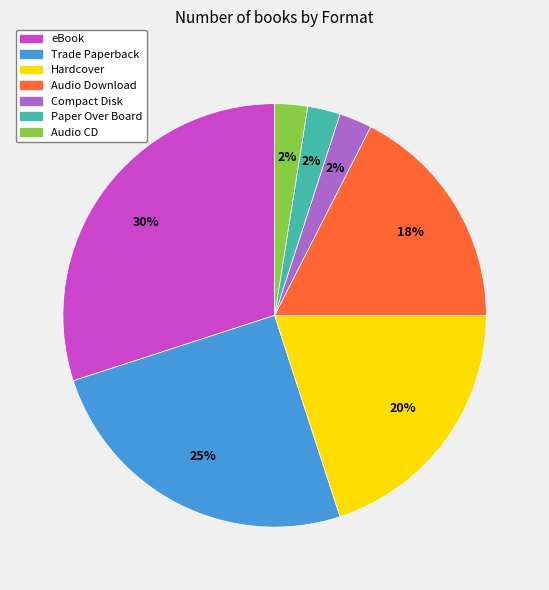

To the nearest percent, what is the average slice percentage?

14%